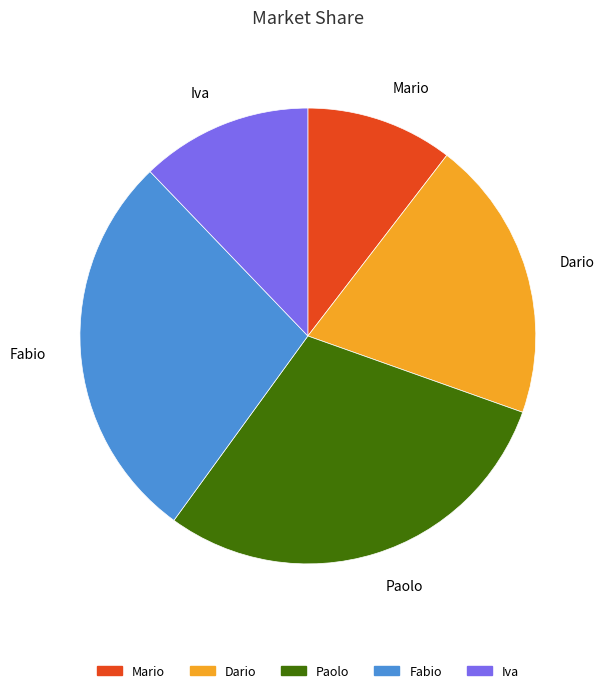

Which has a higher value, Fabio or Paolo?

Paolo